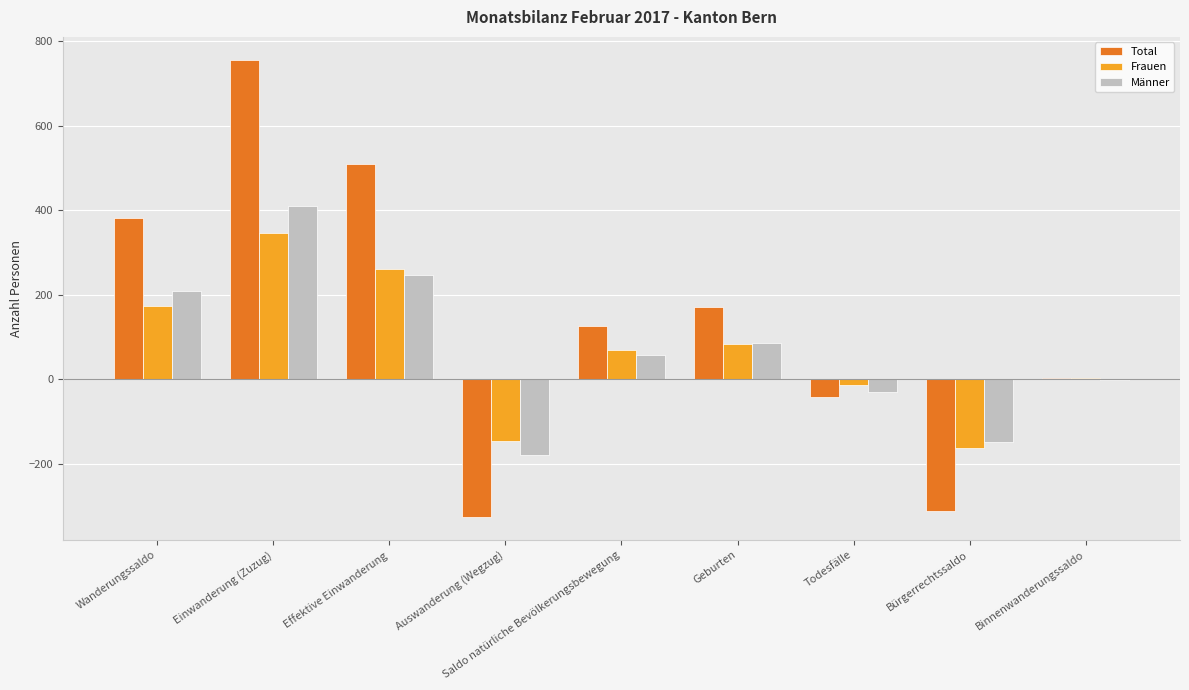

At which category is the sum across all series the highest?

Einwanderung (Zuzug)